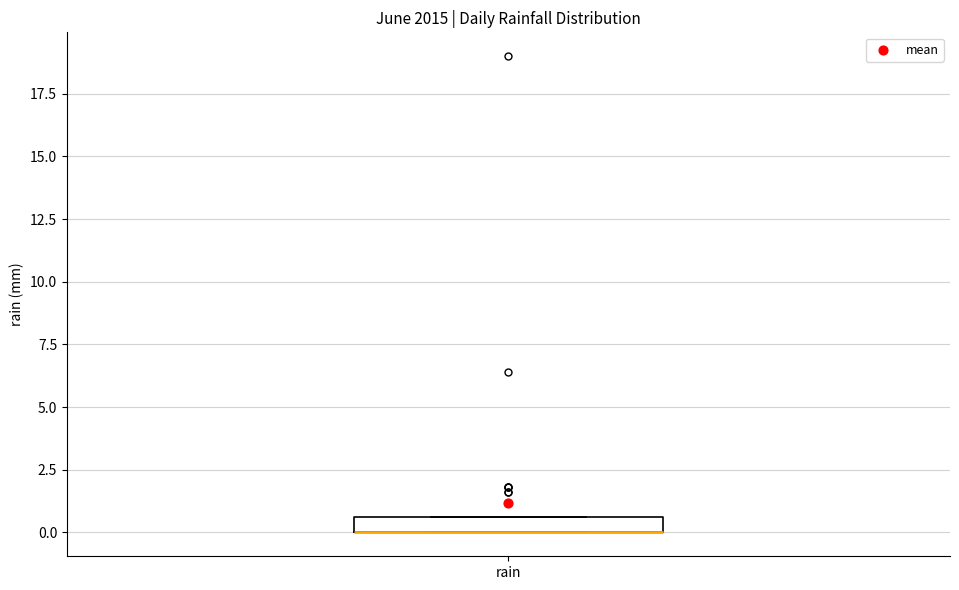

Where is the upper edge of the box for rain on the y-axis? The values are not printed on the chart, so give them approximately, as read against the axis.

0.5